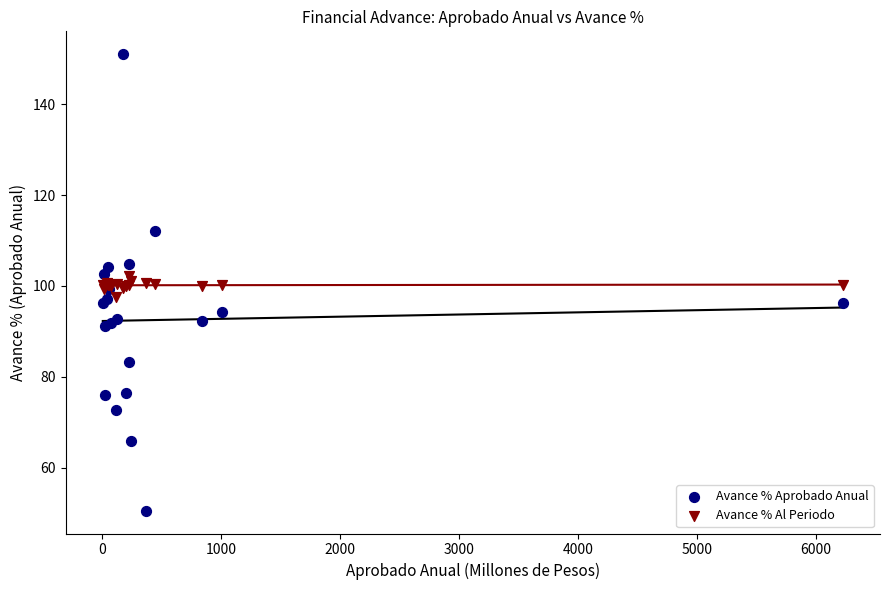

Which series has the widest spread of Y values?

Avance % Aprobado Anual